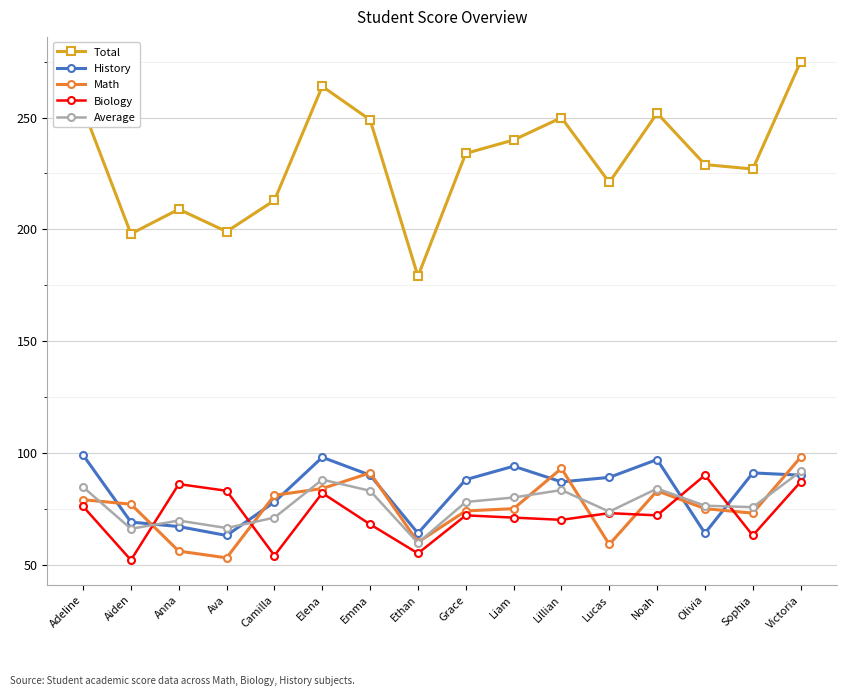

At which category does Biology reach its first local valley?

Aiden